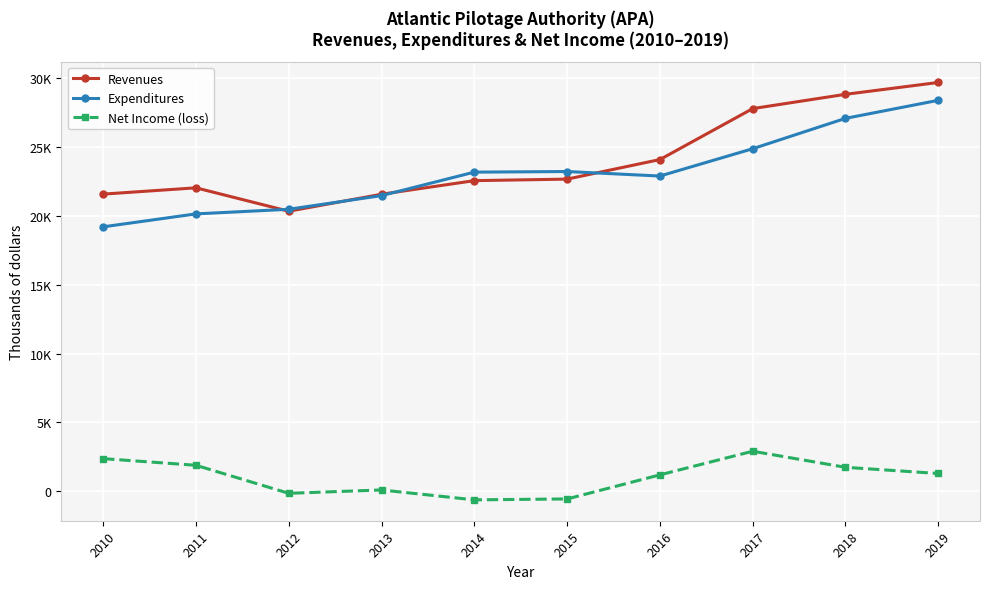

Which series has the widest spread of values?

Revenues